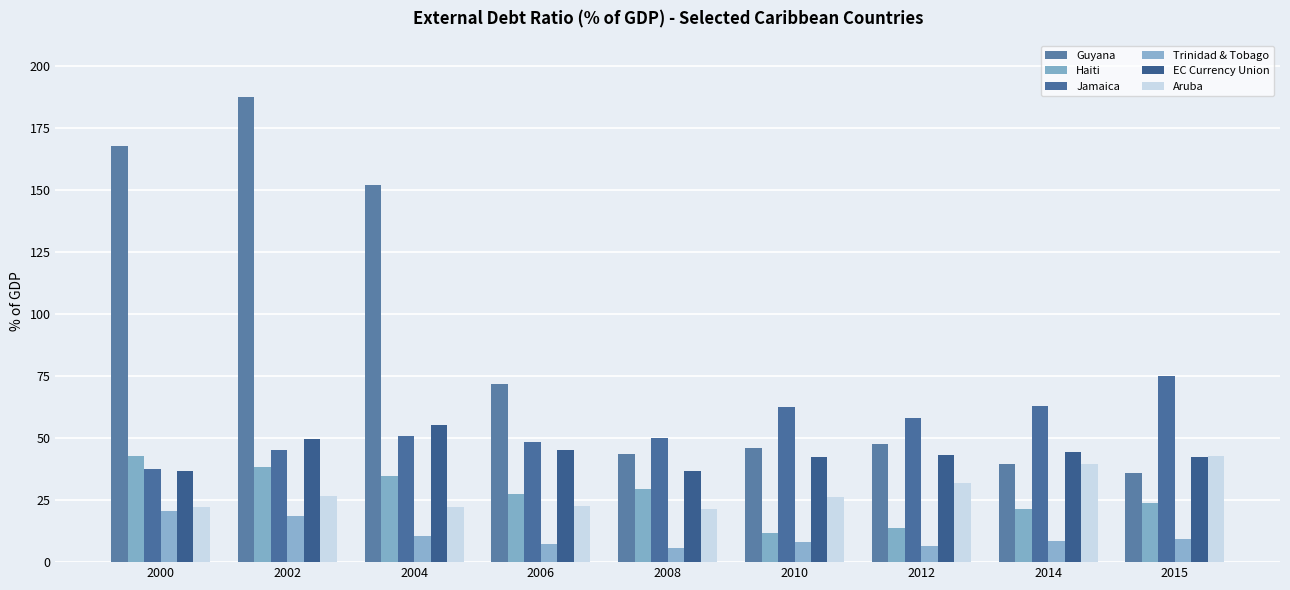

The value of EC Currency Union at 2014 is 44.2. True or false?

True